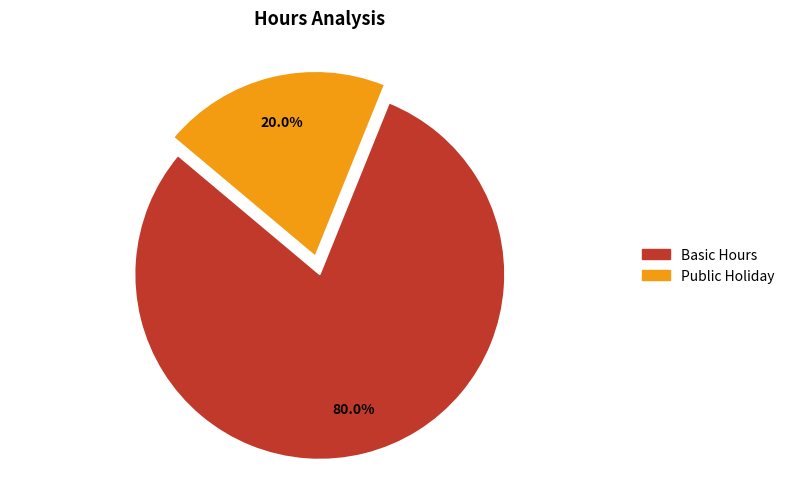

Is there any slice that represents more than half of the pie?

Yes